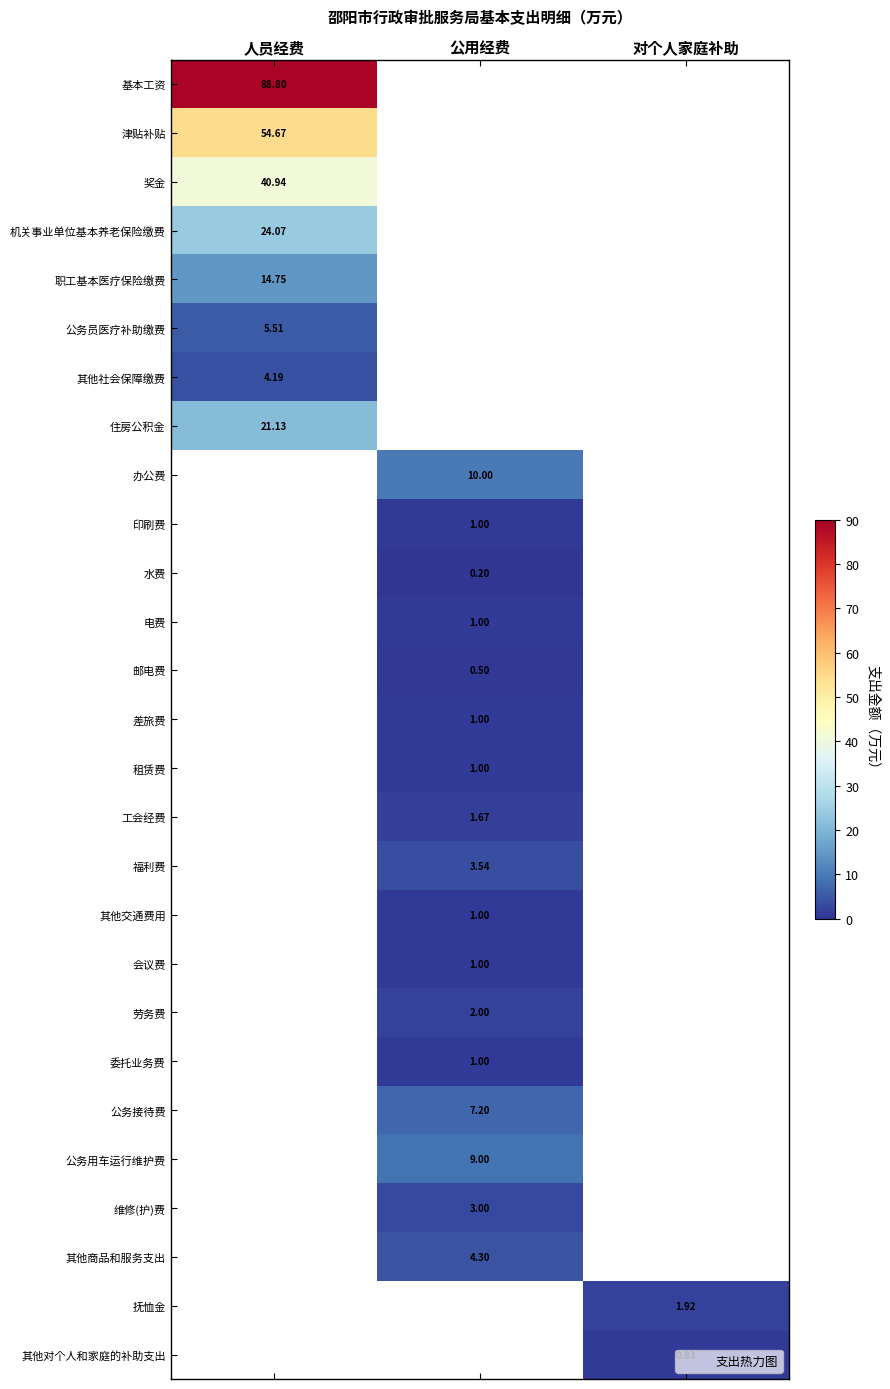

At which category does the chart reach its peak across all series?

人员经费